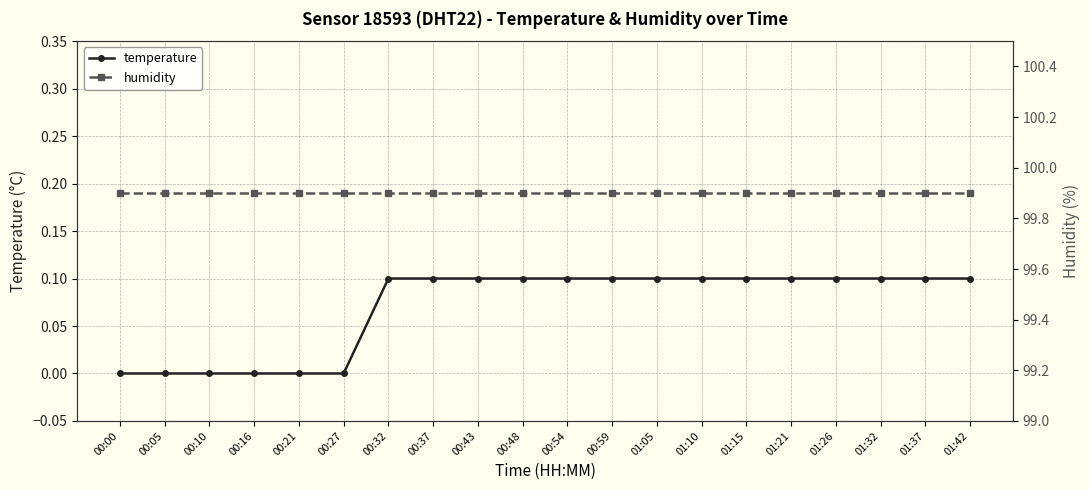

How many categories are shown in the chart?

20